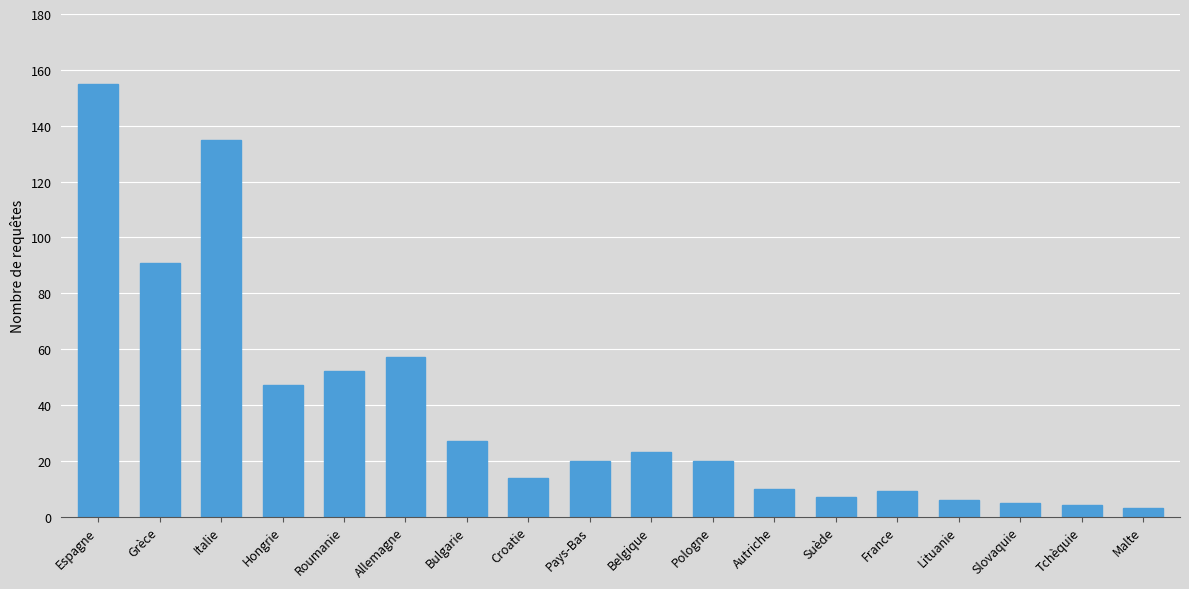

What is the maximum value shown in the chart?

155